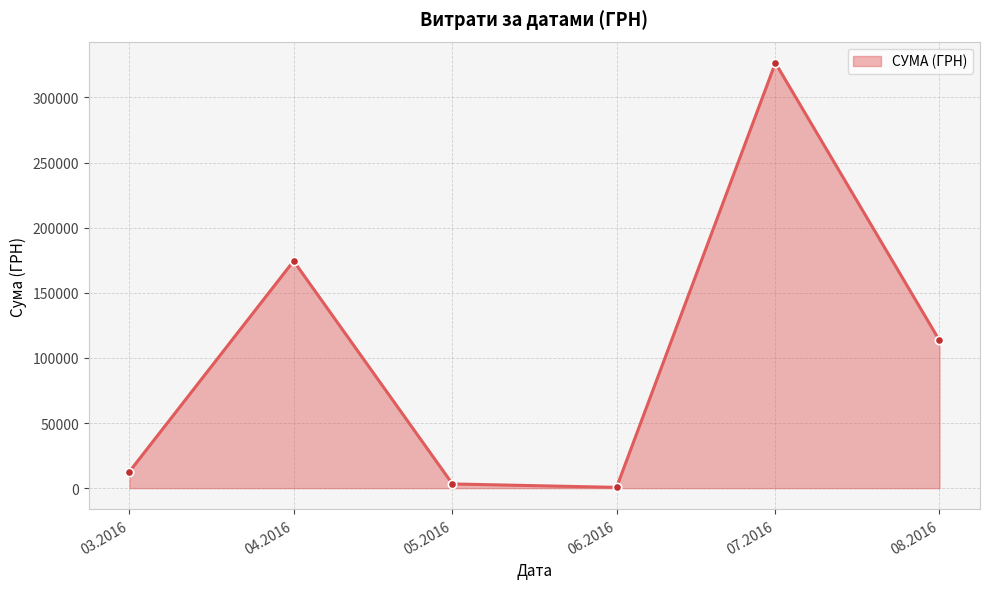

What is the average value?

105163.0